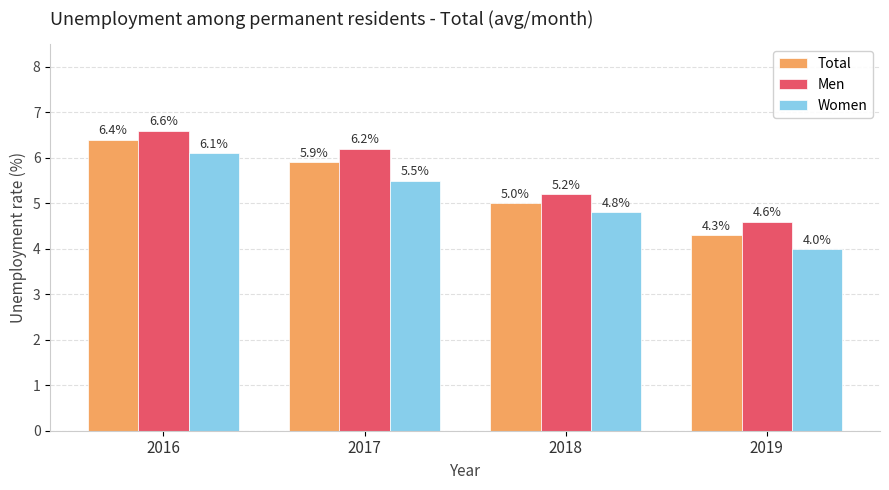

List the series in order of their peak value, highest first.

Men, Total, Women